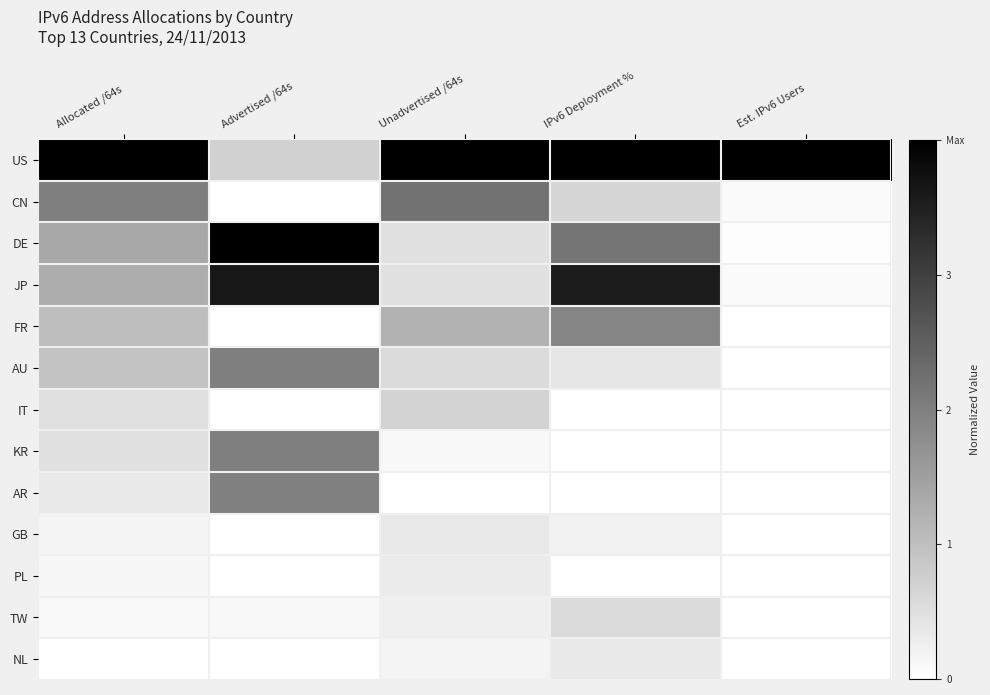

At which label is FR closest to 0?

Advertised /64s